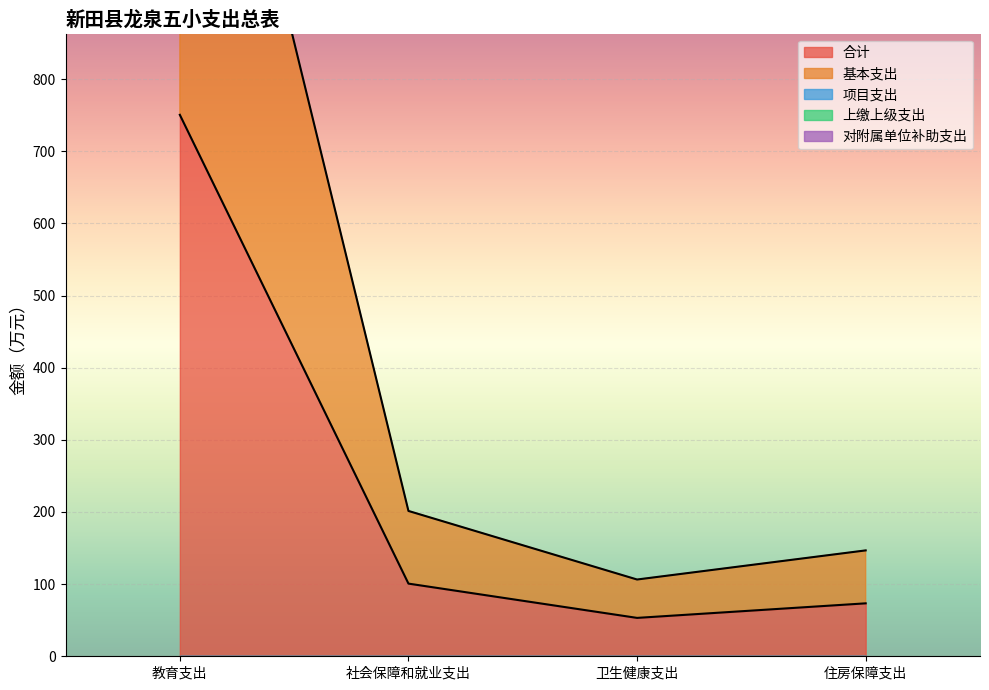

At how many categories does at least one series exceed 206?

1